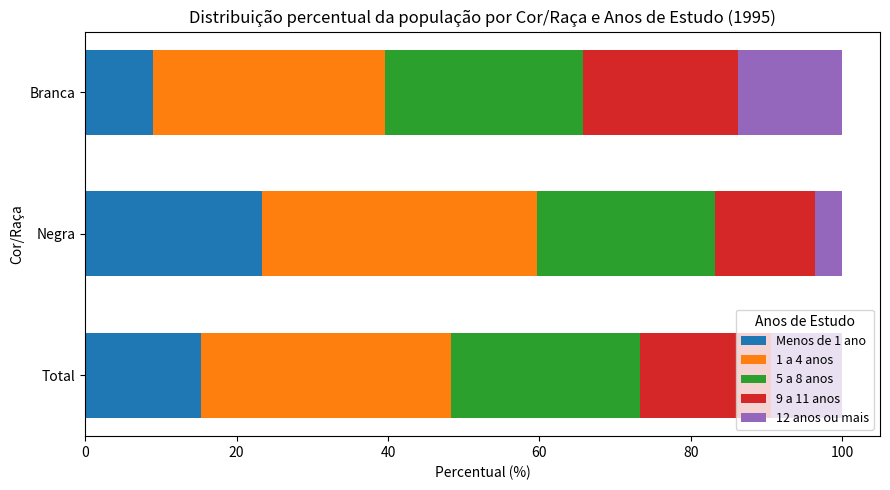

Which category has the lowest value in the Menos de 1 ano series?

Branca